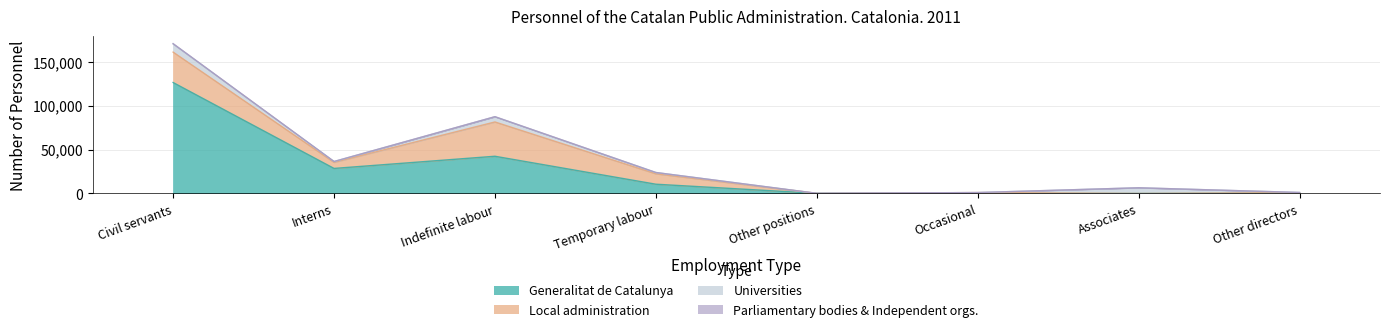

How many intersections are there between Universities and Parliamentary bodies & Independent orgs.?

2